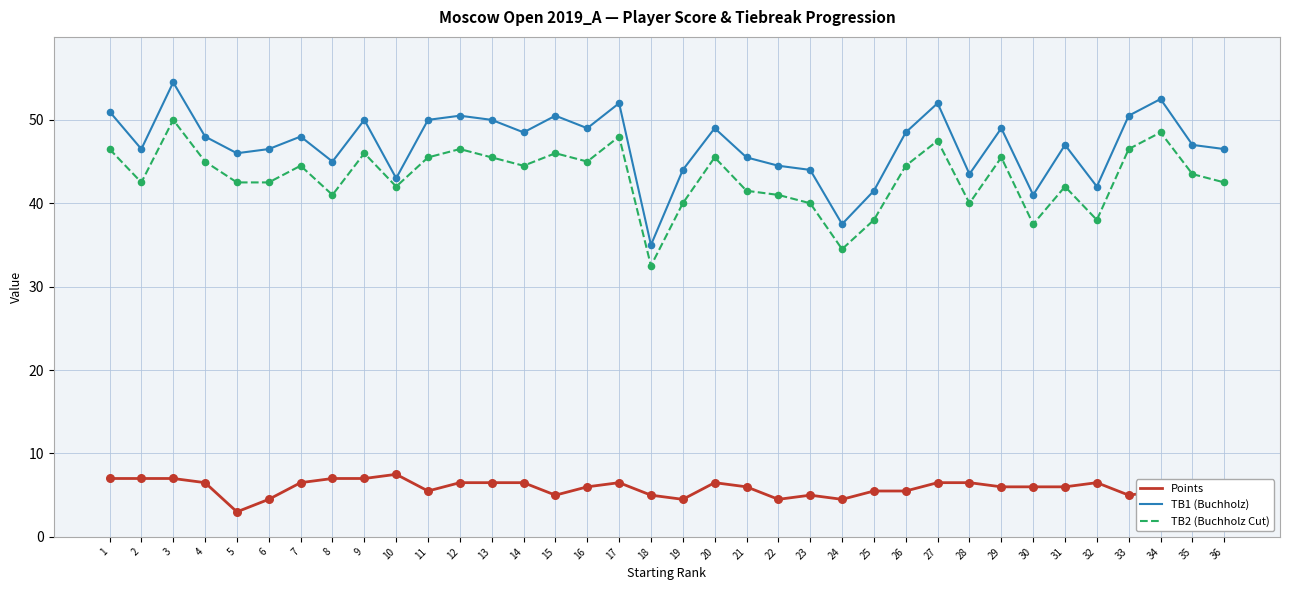

What is the total value across all series at 22?

90.0